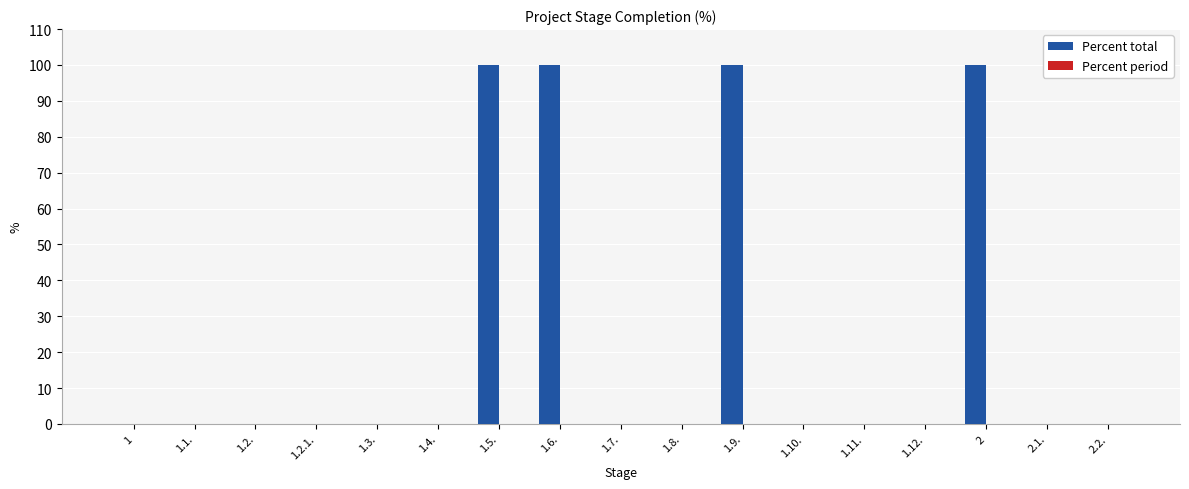

Between 1.2. and 1.6., which is larger?

1.6.